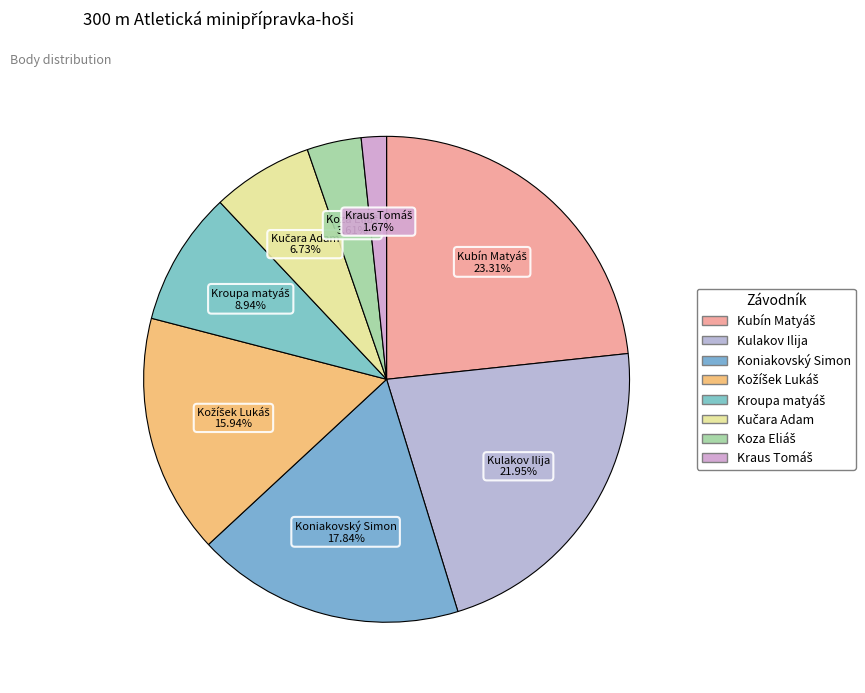

Is there a majority slice in this chart?

No